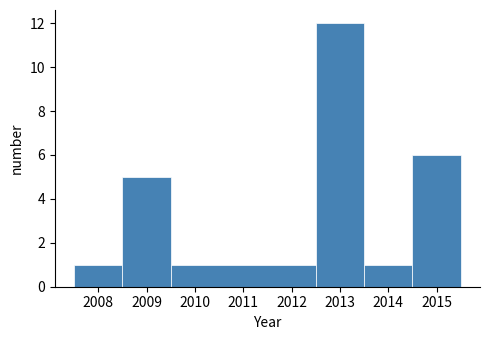

Reading left to right, list every bar in this chart as the range it spans on the x-axis followed by its height. The values are not printed on the chart, so give them approximately, as read against the axis.

2007.5 to 2008.5: 1
2008.5 to 2009.5: 5
2009.5 to 2012.5: 1
2012.5 to 2013.5: 12
2013.5 to 2014.5: 1
2014.5 to 2015.5: 6